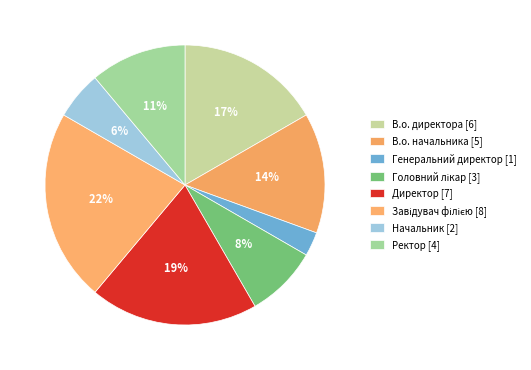

To the nearest percent, what is the combined percentage of Ректор and Генеральний директор?

14%